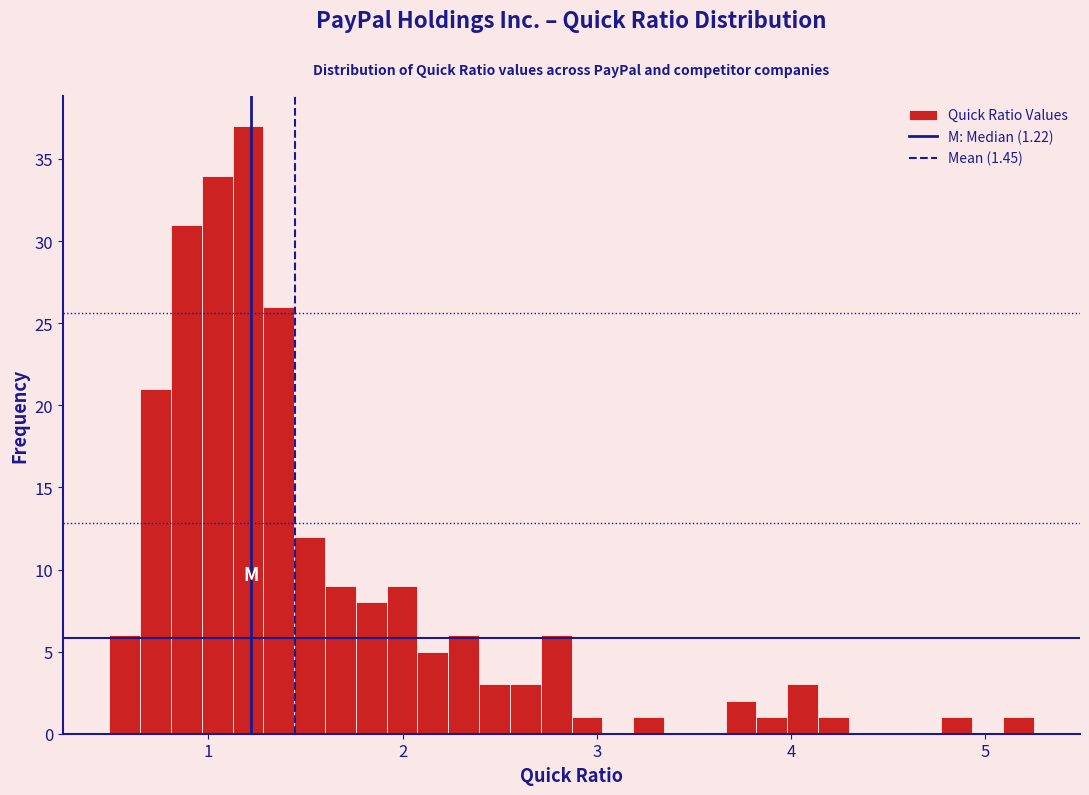

Read against the x-axis, roughly where is the centre of the tallest bar?

1.2